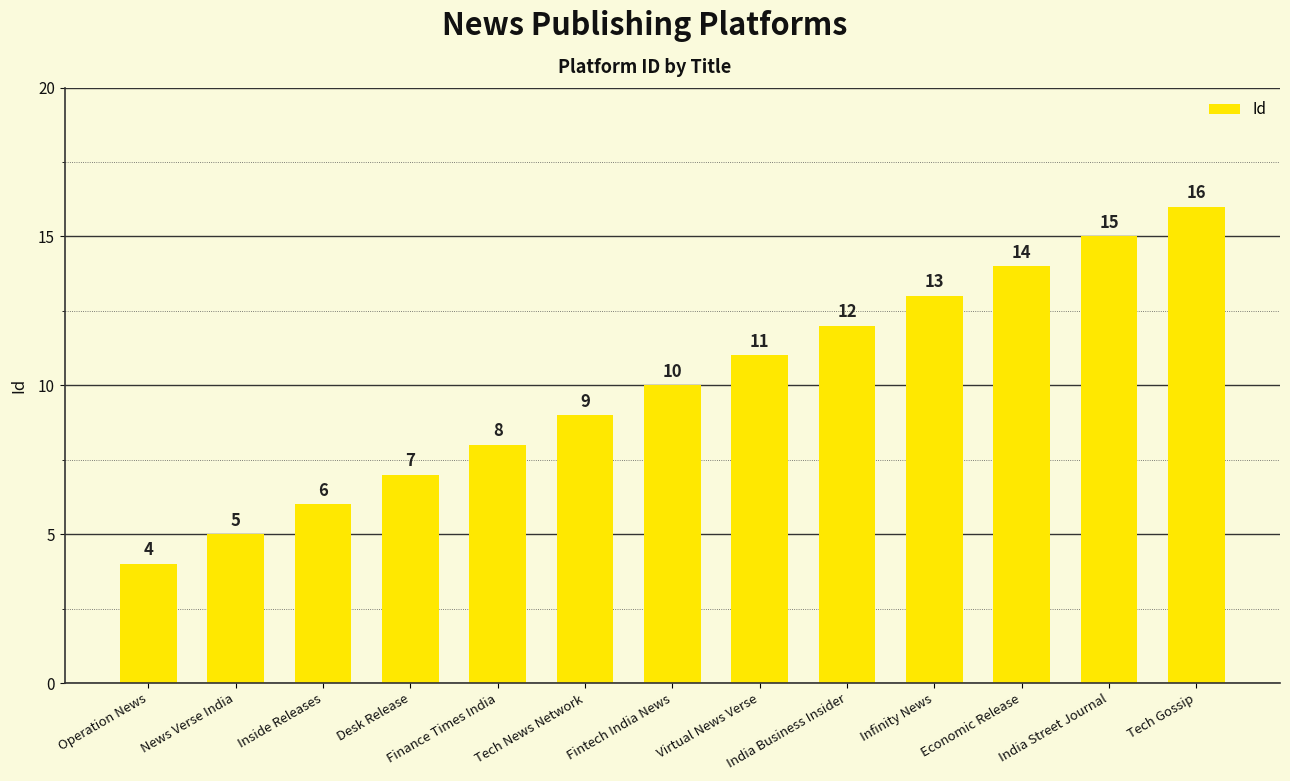

The value at News Verse India is 5. True or false?

True